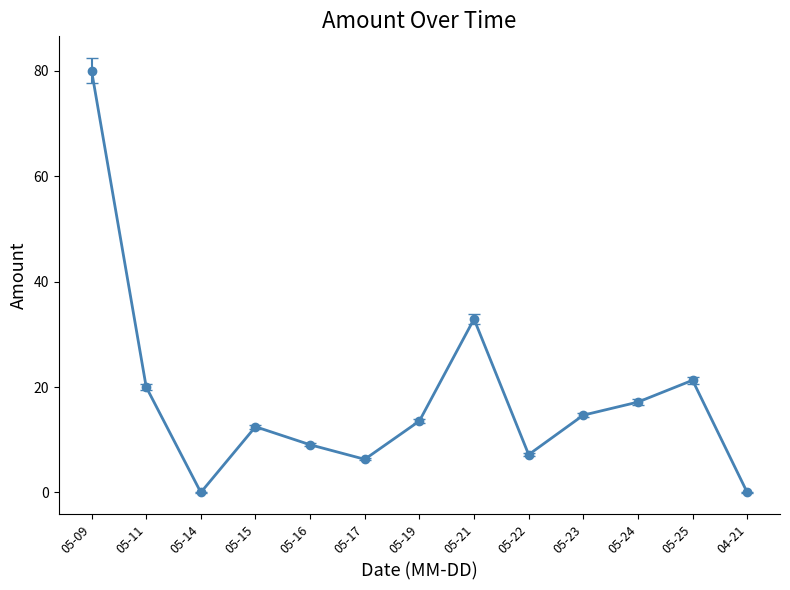

Is it true that the value at 05-16 is 9.0?

True